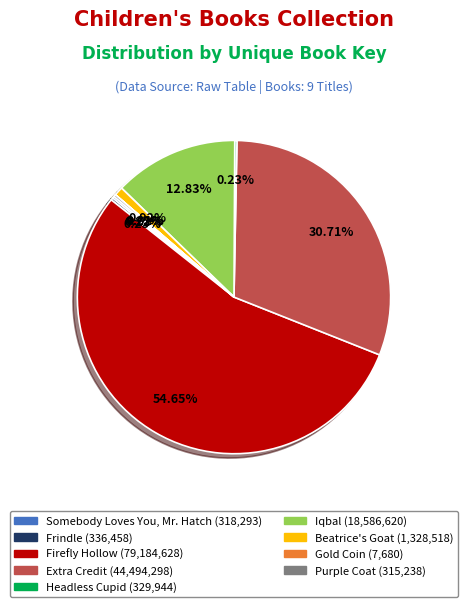

Does Firefly Hollow represent more than half of the total?

Yes